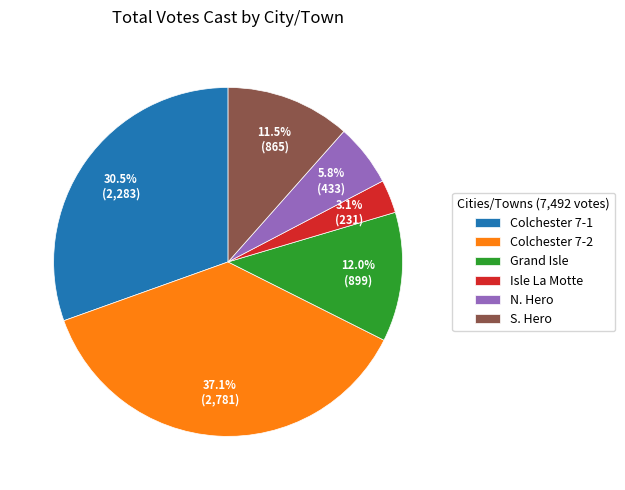

To the nearest percent, what is the difference between the largest and smallest slice percentages?

34%